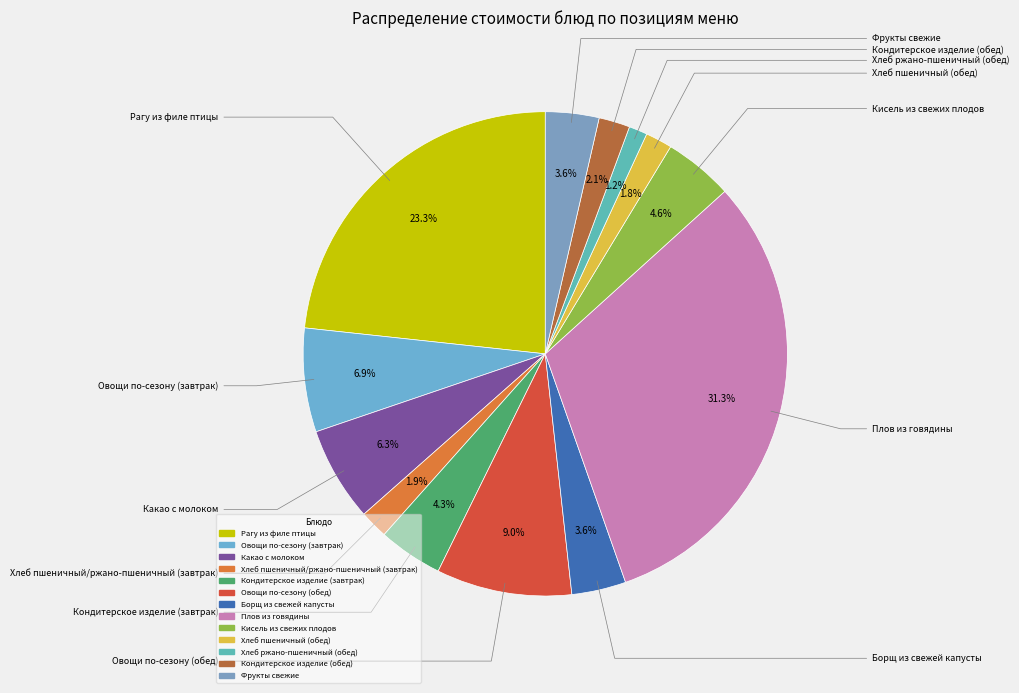

How many segments does this pie chart have?

13